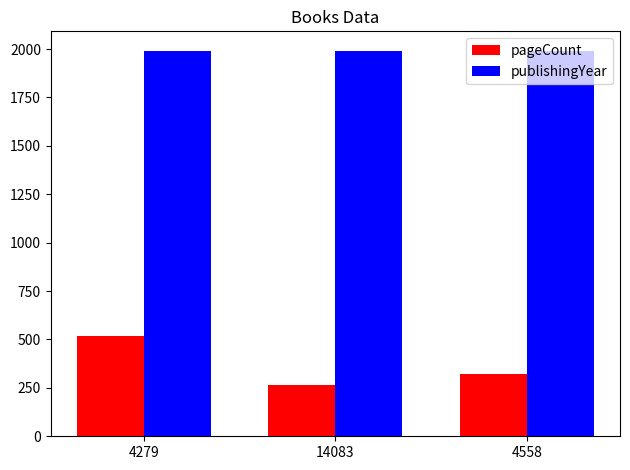

Between 4279 and 4558, which series saw the biggest shift?

pageCount